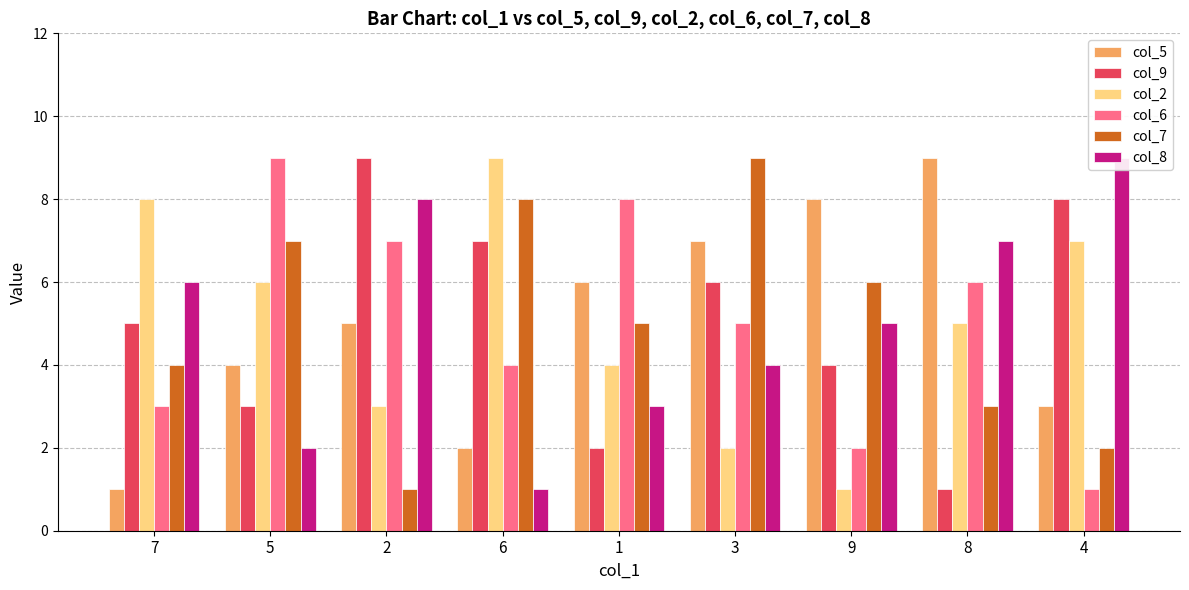

Reading right to left, extract all data points from this chart.

col_5: 4=3	8=9	9=8	3=7	1=6	6=2	2=5	5=4	7=1
col_9: 4=8	8=1	9=4	3=6	1=2	6=7	2=9	5=3	7=5
col_2: 4=7	8=5	9=1	3=2	1=4	6=9	2=3	5=6	7=8
col_6: 4=1	8=6	9=2	3=5	1=8	6=4	2=7	5=9	7=3
col_7: 4=2	8=3	9=6	3=9	1=5	6=8	2=1	5=7	7=4
col_8: 4=9	8=7	9=5	3=4	1=3	6=1	2=8	5=2	7=6